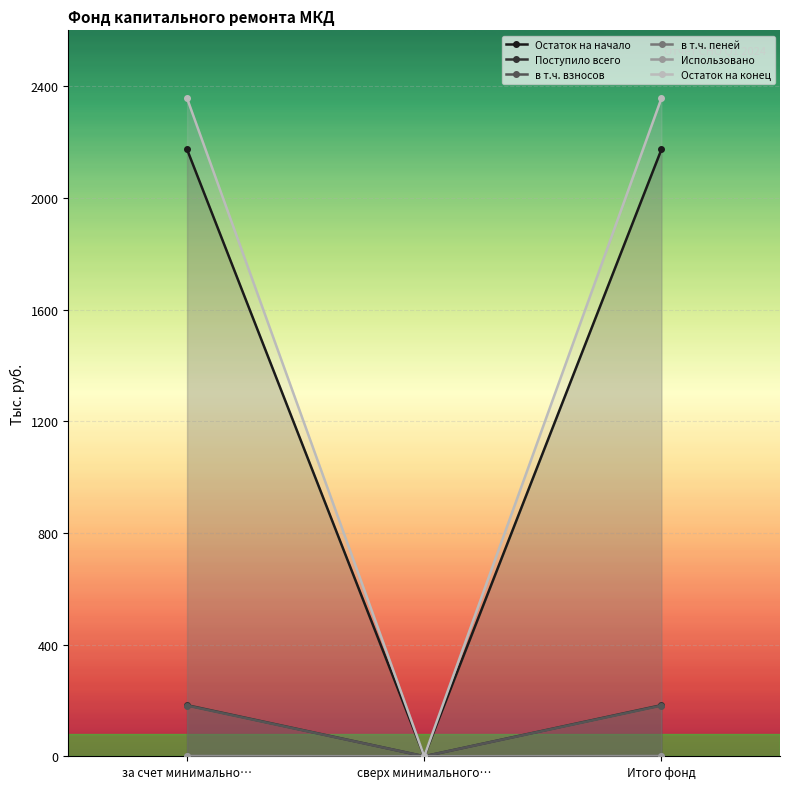

What is the label of the 2nd point from the left?

сверх минимального…